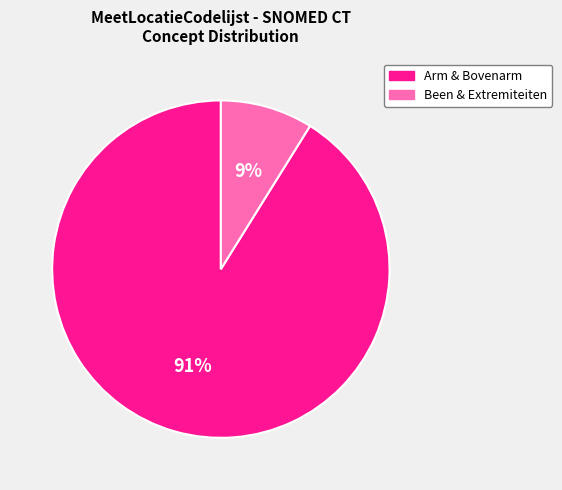

Is there a majority slice in this chart?

Yes